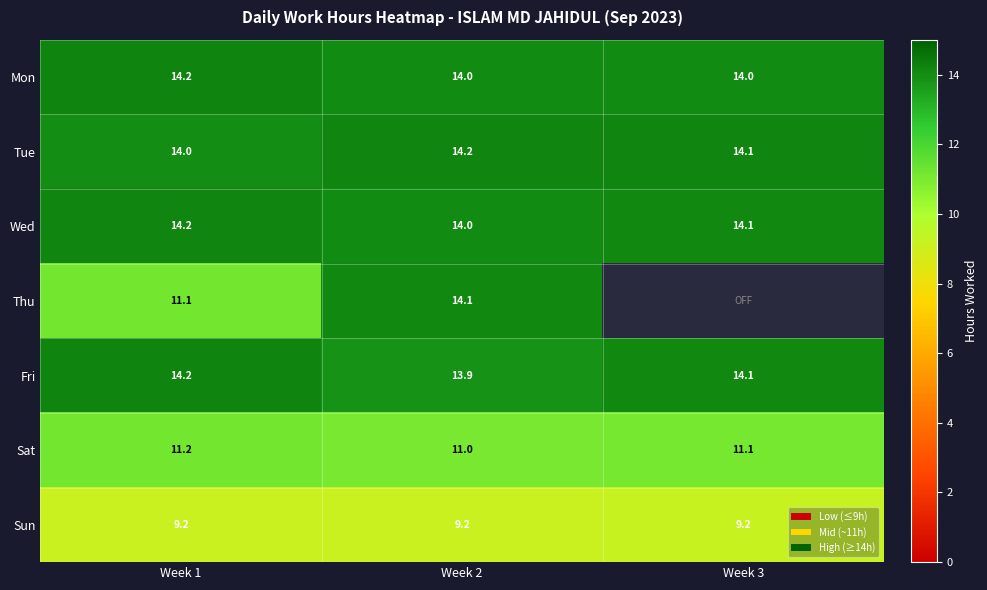

What is the difference between the highest and lowest values at Week 2?

5.0